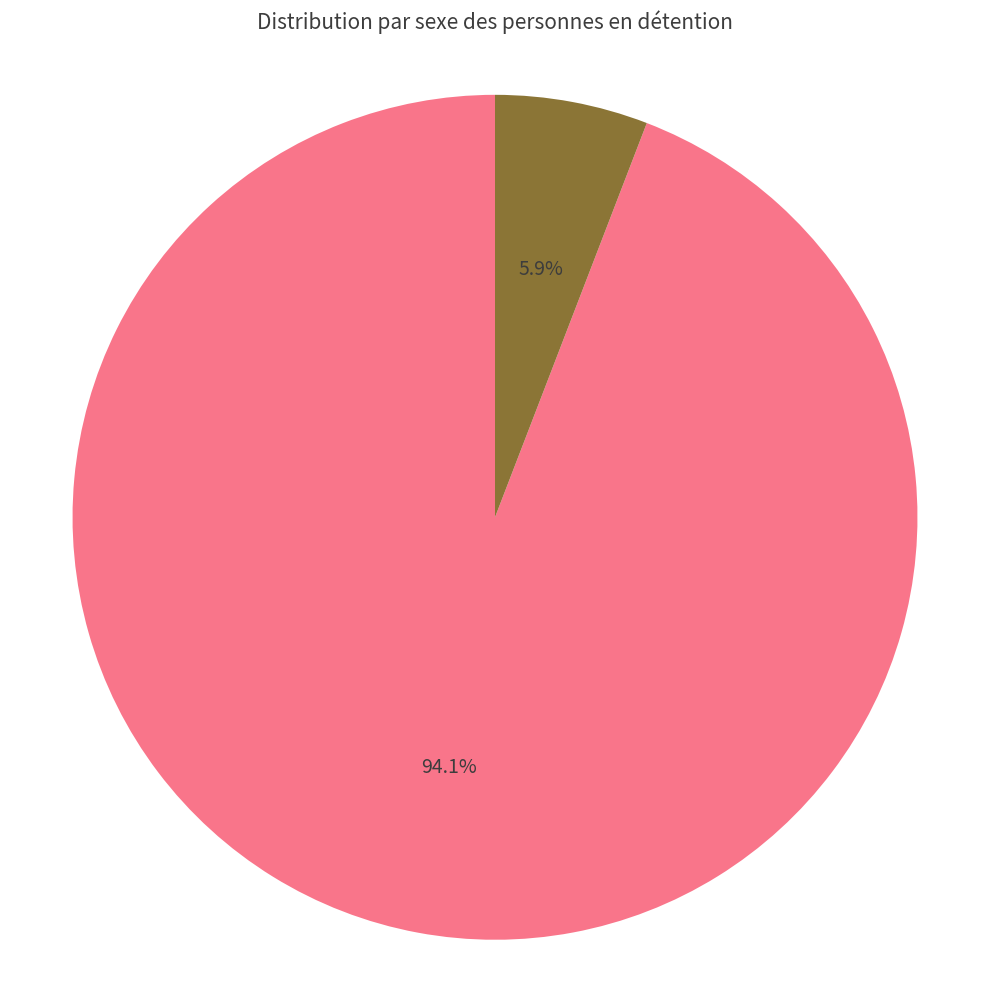

To the nearest percent, what is the average slice percentage?

50%